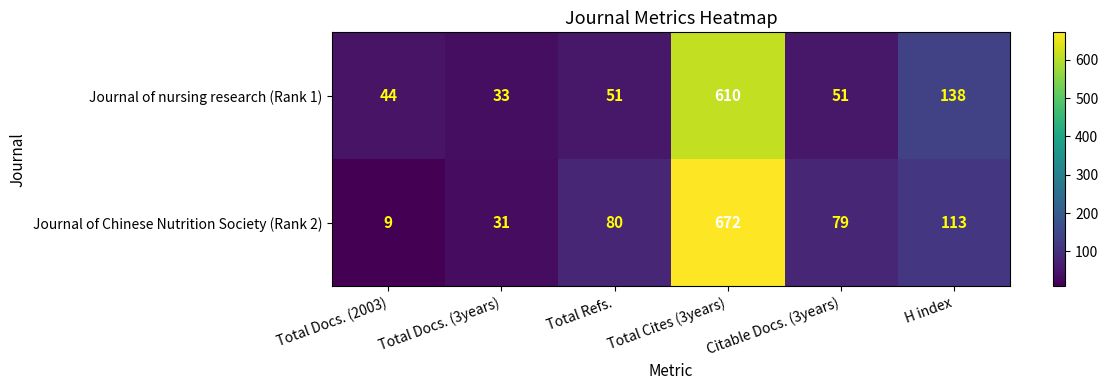

Rank the series at H index from highest to lowest value.

Journal of nursing research (Rank 1), Journal of Chinese Nutrition Society (Rank 2)